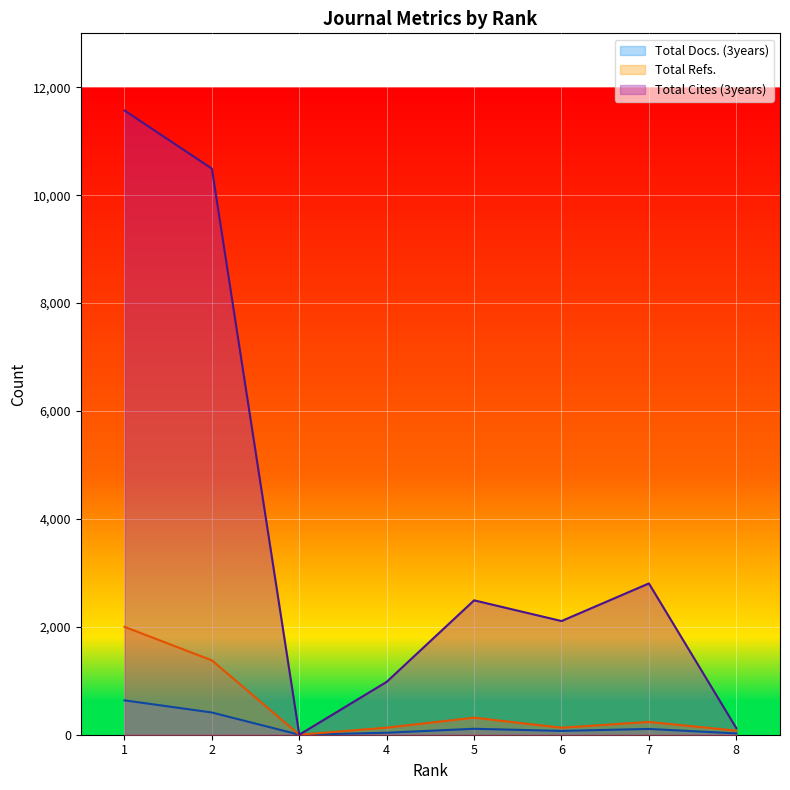

Reading right to left, transcribe all the data shown in this chart.

Total Docs. (3years): 8=25	7=107	6=71	5=110	4=37	3=0	2=412	1=637
Total Refs.: 8=75	7=237	6=130	5=316	4=131	3=0	2=1378	1=2000
Total Cites (3years): 8=122	7=2804	6=2107	5=2491	4=980	3=0	2=10492	1=11570